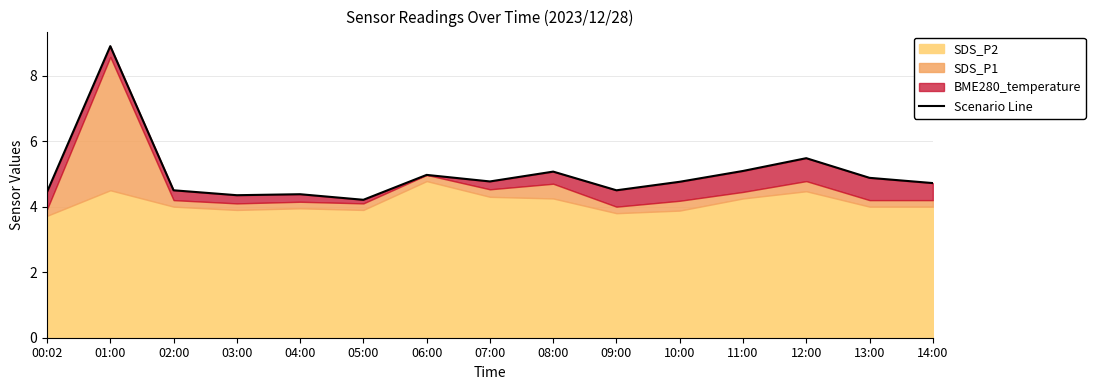

How many interior local peaks (higher than both neighbors) does the data have?

5